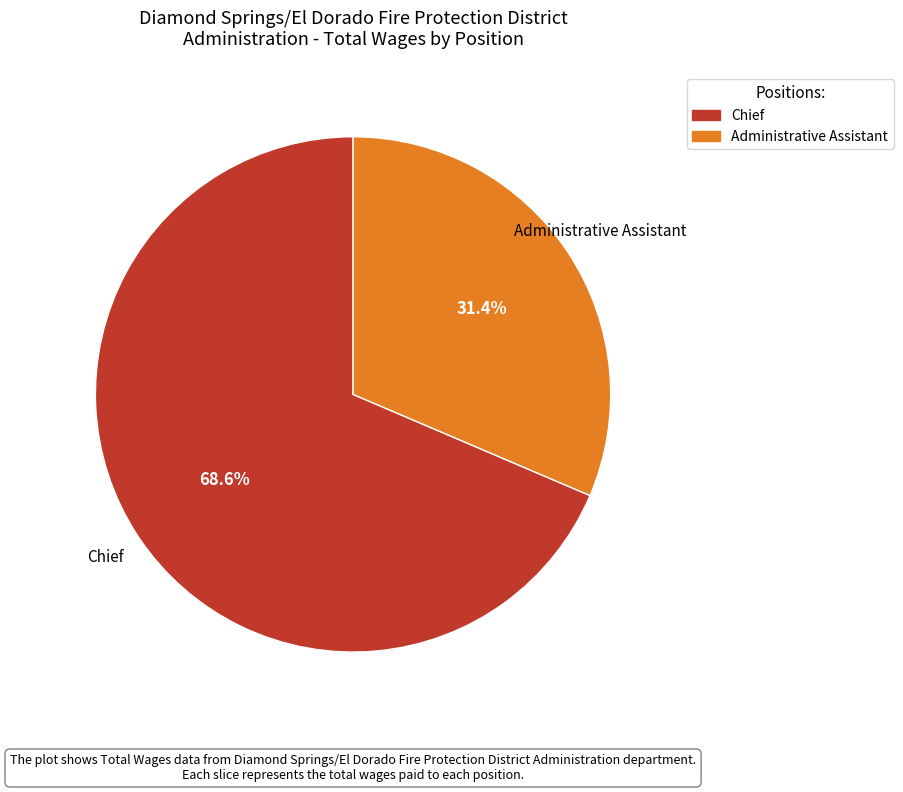

The Chief slice represents 69% of the pie. True or false?

True